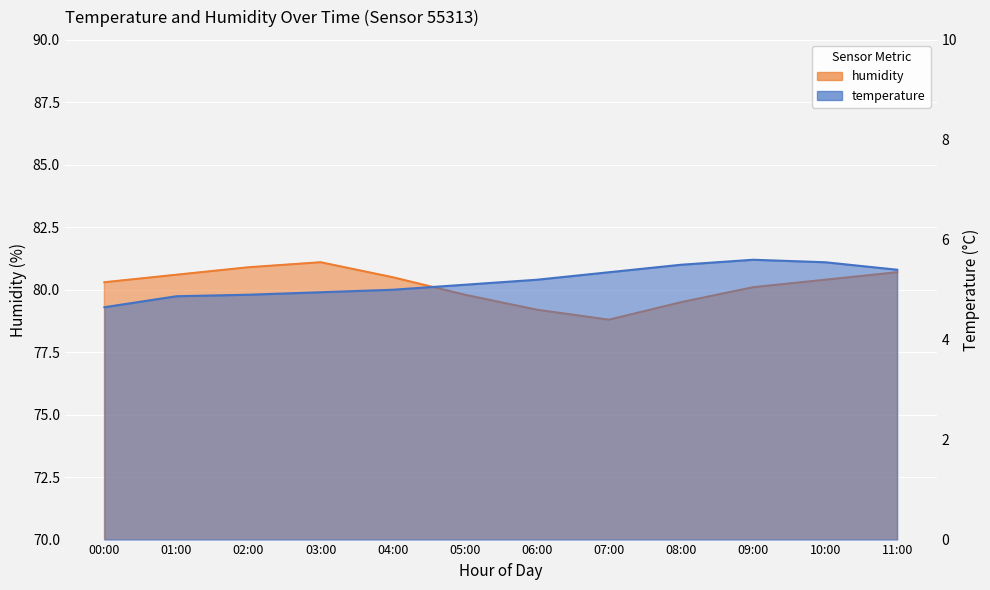

What is the maximum value for humidity?

81.1